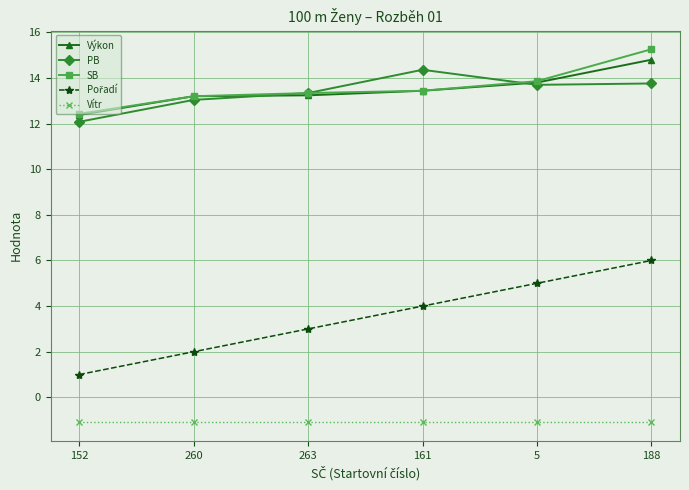

Count the number of data series in this chart.

5